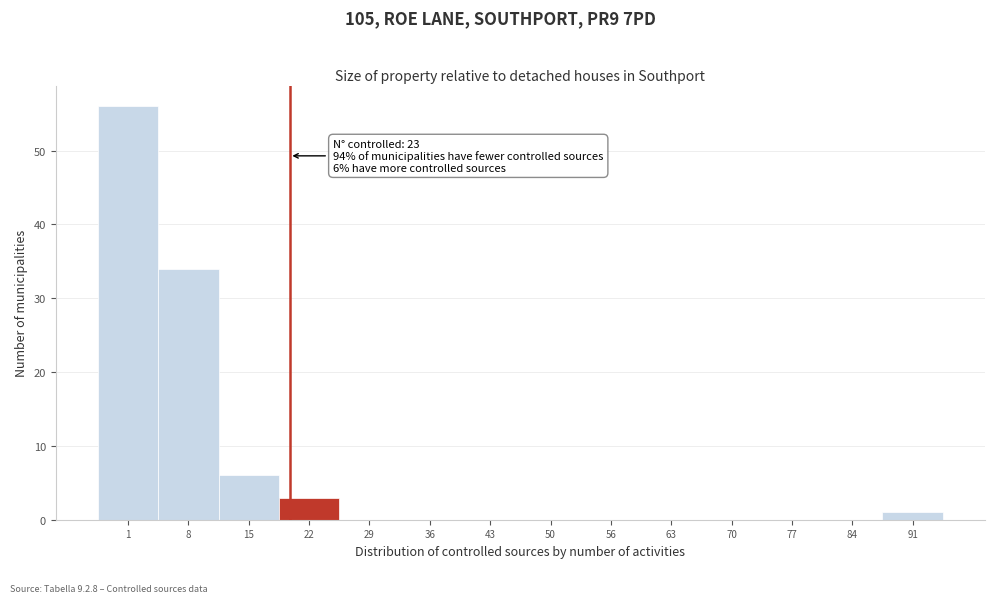

Reading left to right, list all the values displayed in this chart.

1=56	8=34	15=6	22=3	29=0	36=0	43=0	50=0	56=0	63=0	70=0	77=0	84=0	91=1